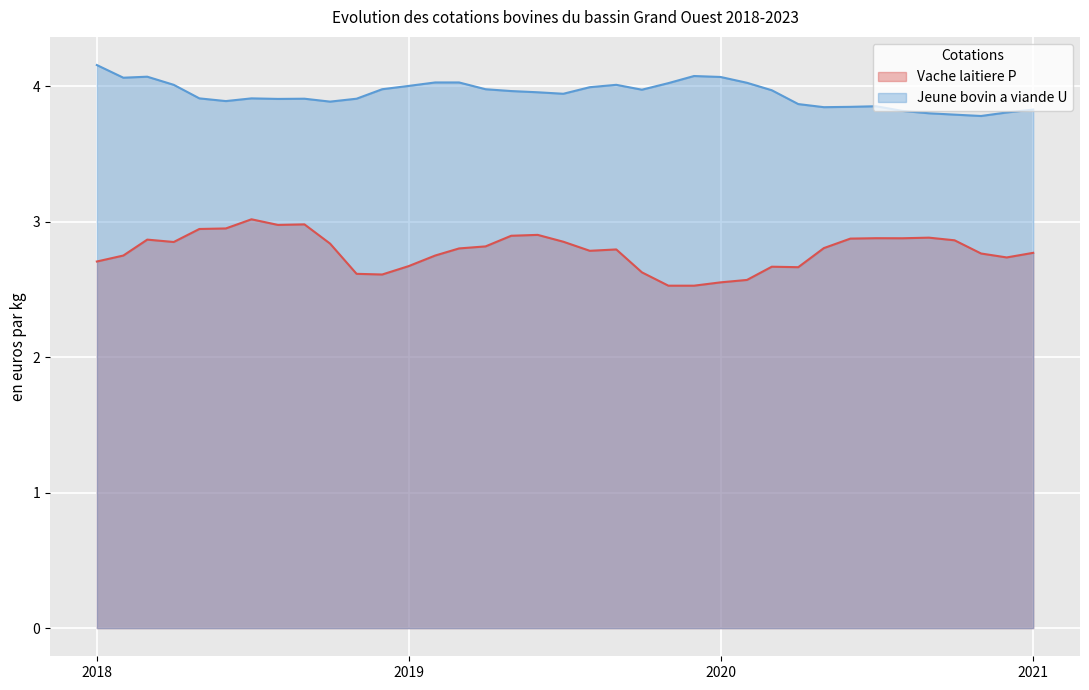

How many lines are shown in the chart?

2